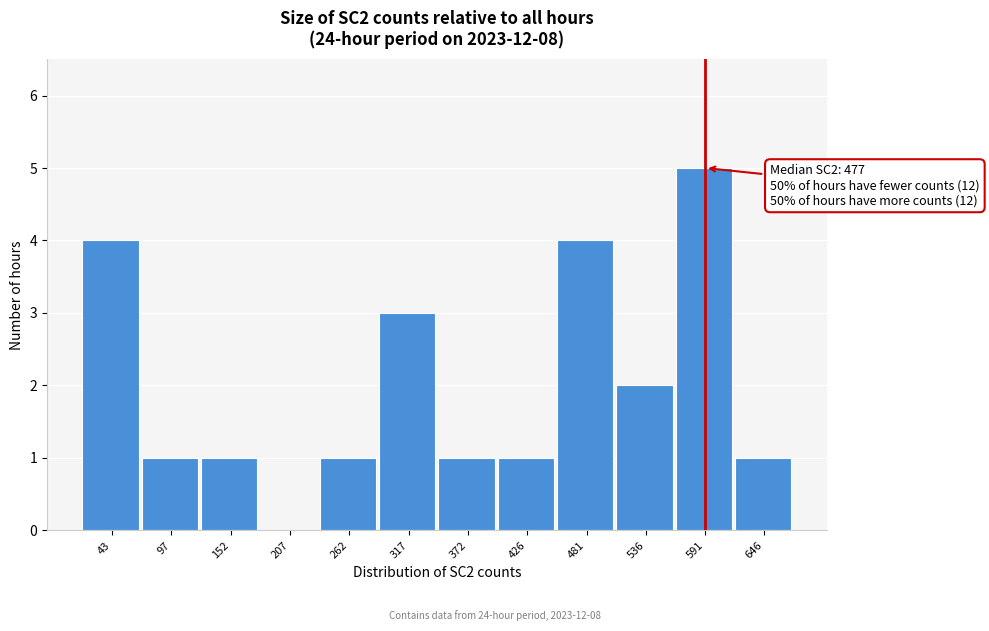

Reading left to right, extract all data points from this chart.

43=4	97=1	152=1	207=0	262=1	317=3	372=1	426=1	481=4	536=2	591=5	646=1